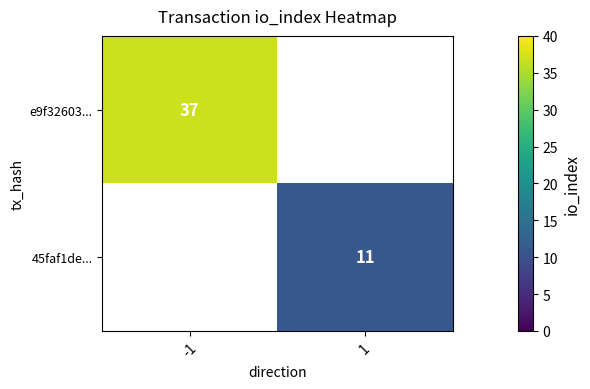

Is it true that 45faf1de... equals 6 at 1?

False